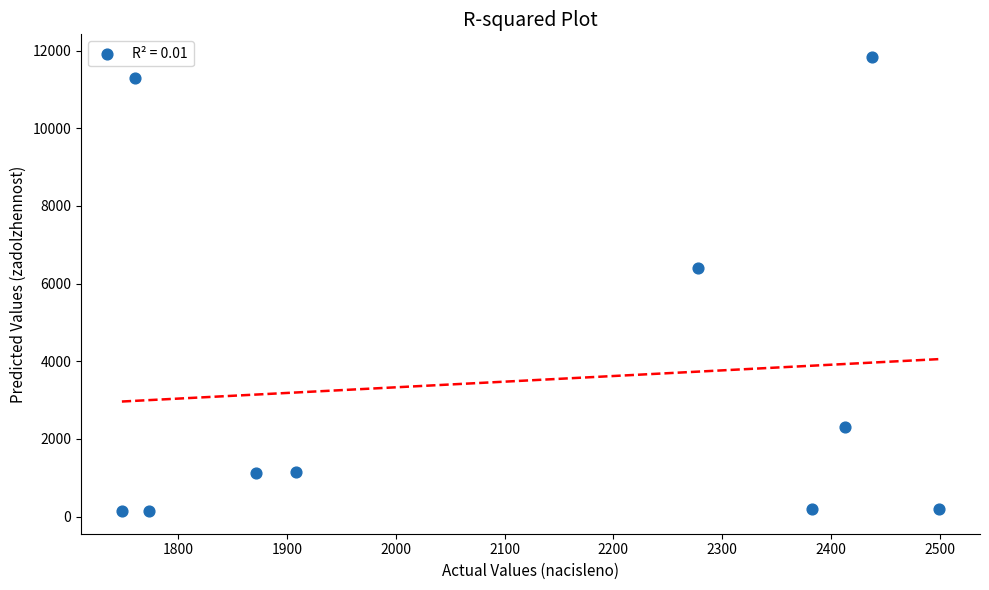

What Y value in the scatter plot is closest to 5988?

6409.1